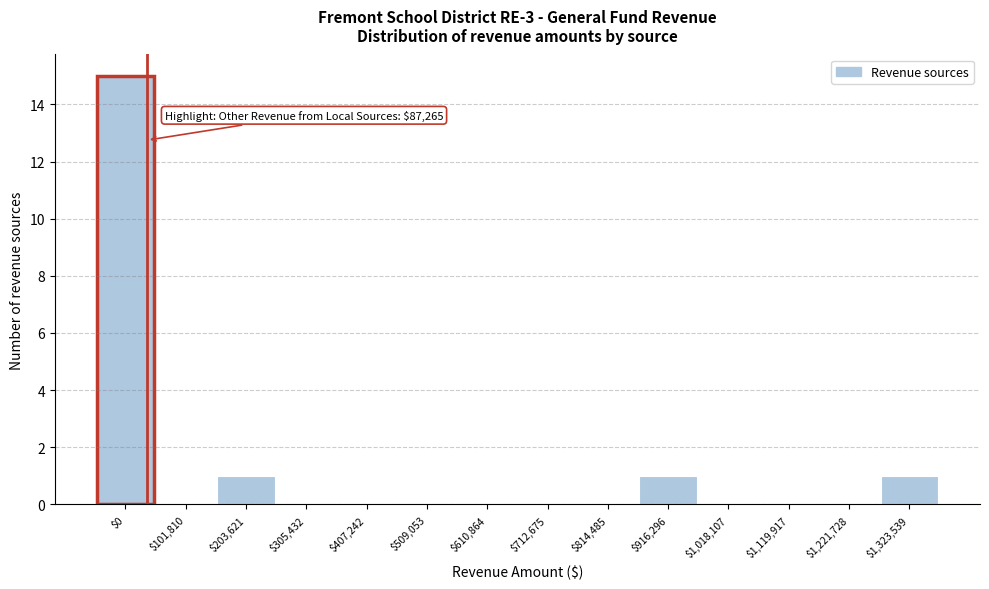

What is the greatest value displayed?

15